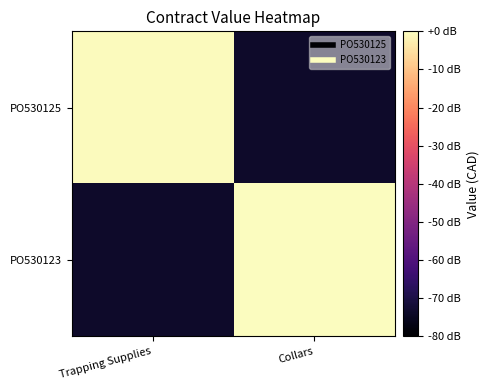

Reading left to right, list all the values displayed in this chart.

PO530125: Trapping Supplies=-0.5	Collars=-73.4
PO530123: Trapping Supplies=-73.4	Collars=0.0